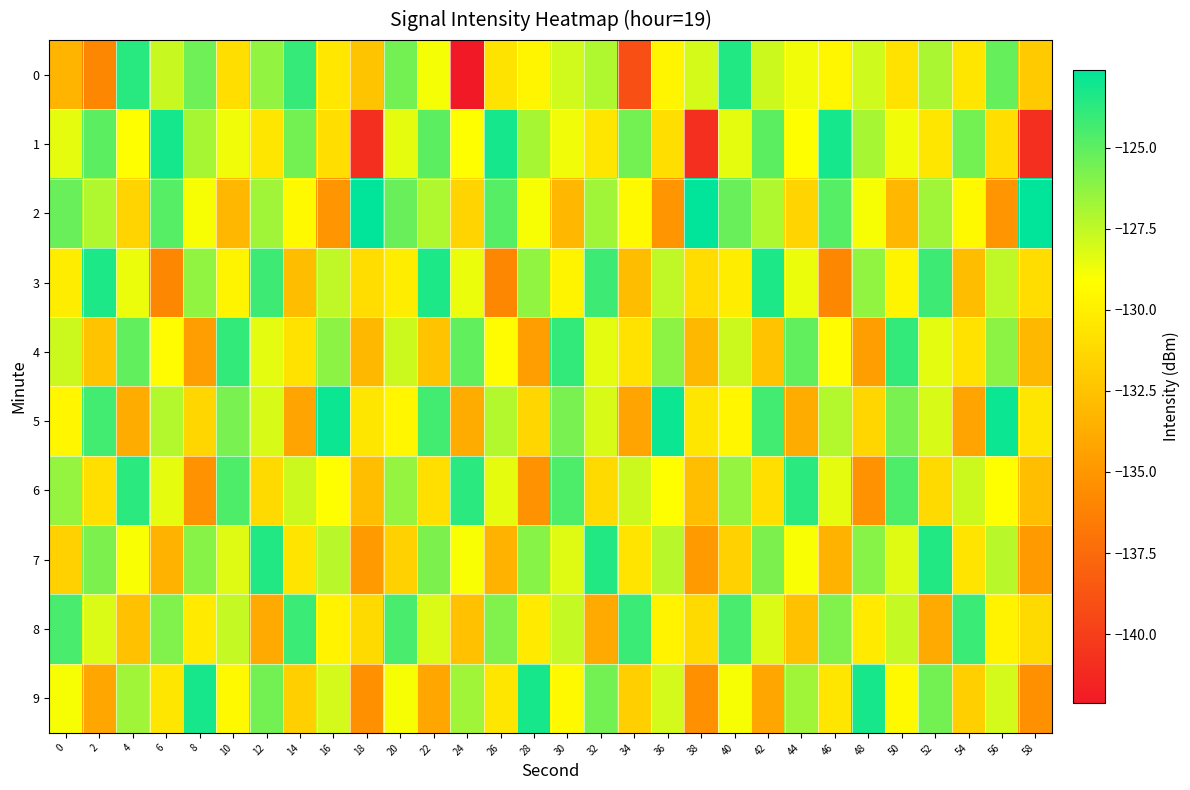

Reading left to right, extract all data points from this chart.

0: 0=-133.3	2=-135.8	4=-123.6	6=-127.7	8=-125.5	10=-131.0	12=-126.3	14=-124.0	16=-130.4	18=-132.4	20=-125.6	22=-128.9	24=-142.1	26=-130.7	28=-129.7	30=-127.9	32=-127.1	34=-139.0	36=-129.7	38=-128.0	40=-123.5	42=-127.8	44=-128.7	46=-129.6	48=-127.9	50=-130.7	52=-127.0	54=-130.5	56=-125.2	58=-132.1
1: 0=-128.5	2=-125.0	4=-129.1	6=-123.2	8=-126.9	10=-128.8	12=-130.5	14=-125.5	16=-131.0	18=-140.9	20=-128.5	22=-125.0	24=-129.1	26=-123.2	28=-126.9	30=-128.8	32=-130.5	34=-125.5	36=-131.0	38=-140.9	40=-128.5	42=-125.0	44=-129.1	46=-123.2	48=-126.9	50=-128.8	52=-130.5	54=-125.5	56=-131.0	58=-140.9
2: 0=-125.3	2=-127.1	4=-131.5	6=-124.8	8=-128.9	10=-133.2	12=-126.7	14=-129.4	16=-135.1	18=-122.6	20=-125.3	22=-127.1	24=-131.5	26=-124.8	28=-128.9	30=-133.2	32=-126.7	34=-129.4	36=-135.1	38=-122.6	40=-125.3	42=-127.1	44=-131.5	46=-124.8	48=-128.9	50=-133.2	52=-126.7	54=-129.4	56=-135.1	58=-122.6
3: 0=-130.1	2=-123.4	4=-128.6	6=-135.9	8=-126.3	10=-129.7	12=-124.2	14=-132.8	16=-127.5	18=-131.0	20=-130.1	22=-123.4	24=-128.6	26=-135.9	28=-126.3	30=-129.7	32=-124.2	34=-132.8	36=-127.5	38=-131.0	40=-130.1	42=-123.4	44=-128.6	46=-135.9	48=-126.3	50=-129.7	52=-124.2	54=-132.8	56=-127.5	58=-131.0
4: 0=-127.8	2=-132.5	4=-125.1	6=-129.3	8=-134.6	10=-123.9	12=-128.4	14=-130.7	16=-126.2	18=-133.1	20=-127.8	22=-132.5	24=-125.1	26=-129.3	28=-134.6	30=-123.9	32=-128.4	34=-130.7	36=-126.2	38=-133.1	40=-127.8	42=-132.5	44=-125.1	46=-129.3	48=-134.6	50=-123.9	52=-128.4	54=-130.7	56=-126.2	58=-133.1
5: 0=-129.6	2=-124.3	4=-133.8	6=-127.2	8=-131.4	10=-125.7	12=-128.1	14=-134.2	16=-122.9	18=-130.5	20=-129.6	22=-124.3	24=-133.8	26=-127.2	28=-131.4	30=-125.7	32=-128.1	34=-134.2	36=-122.9	38=-130.5	40=-129.6	42=-124.3	44=-133.8	46=-127.2	48=-131.4	50=-125.7	52=-128.1	54=-134.2	56=-122.9	58=-130.5
6: 0=-126.4	2=-130.9	4=-123.7	6=-128.5	8=-135.3	10=-124.6	12=-131.2	14=-127.8	16=-129.1	18=-132.7	20=-126.4	22=-130.9	24=-123.7	26=-128.5	28=-135.3	30=-124.6	32=-131.2	34=-127.8	36=-129.1	38=-132.7	40=-126.4	42=-130.9	44=-123.7	46=-128.5	48=-135.3	50=-124.6	52=-131.2	54=-127.8	56=-129.1	58=-132.7
7: 0=-131.7	2=-125.8	4=-129.0	6=-133.4	8=-126.1	10=-128.3	12=-123.5	14=-130.6	16=-127.3	18=-134.8	20=-131.7	22=-125.8	24=-129.0	26=-133.4	28=-126.1	30=-128.3	32=-123.5	34=-130.6	36=-127.3	38=-134.8	40=-131.7	42=-125.8	44=-129.0	46=-133.4	48=-126.1	50=-128.3	52=-123.5	54=-130.6	56=-127.3	58=-134.8
8: 0=-124.5	2=-128.2	4=-132.6	6=-125.9	8=-130.3	10=-127.6	12=-133.9	14=-124.1	16=-129.8	18=-131.2	20=-124.5	22=-128.2	24=-132.6	26=-125.9	28=-130.3	30=-127.6	32=-133.9	34=-124.1	36=-129.8	38=-131.2	40=-124.5	42=-128.2	44=-132.6	46=-125.9	48=-130.3	50=-127.6	52=-133.9	54=-124.1	56=-129.8	58=-131.2
9: 0=-128.9	2=-134.1	4=-126.7	6=-130.5	8=-123.2	10=-129.4	12=-125.6	14=-131.8	16=-128.0	18=-135.4	20=-128.9	22=-134.1	24=-126.7	26=-130.5	28=-123.2	30=-129.4	32=-125.6	34=-131.8	36=-128.0	38=-135.4	40=-128.9	42=-134.1	44=-126.7	46=-130.5	48=-123.2	50=-129.4	52=-125.6	54=-131.8	56=-128.0	58=-135.4